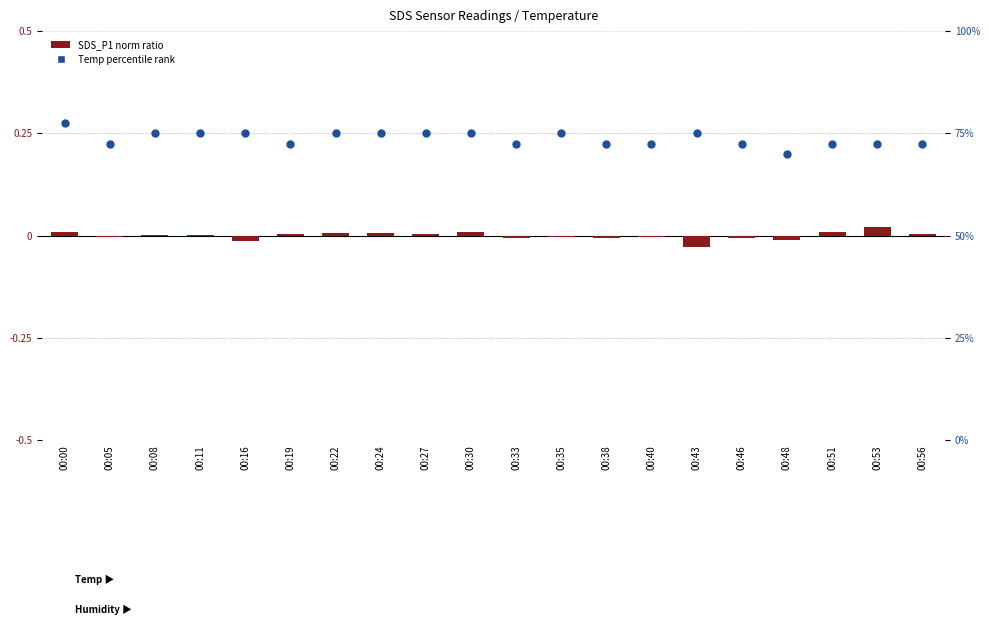

Which series contains the highest Y value?

Temp percentile rank